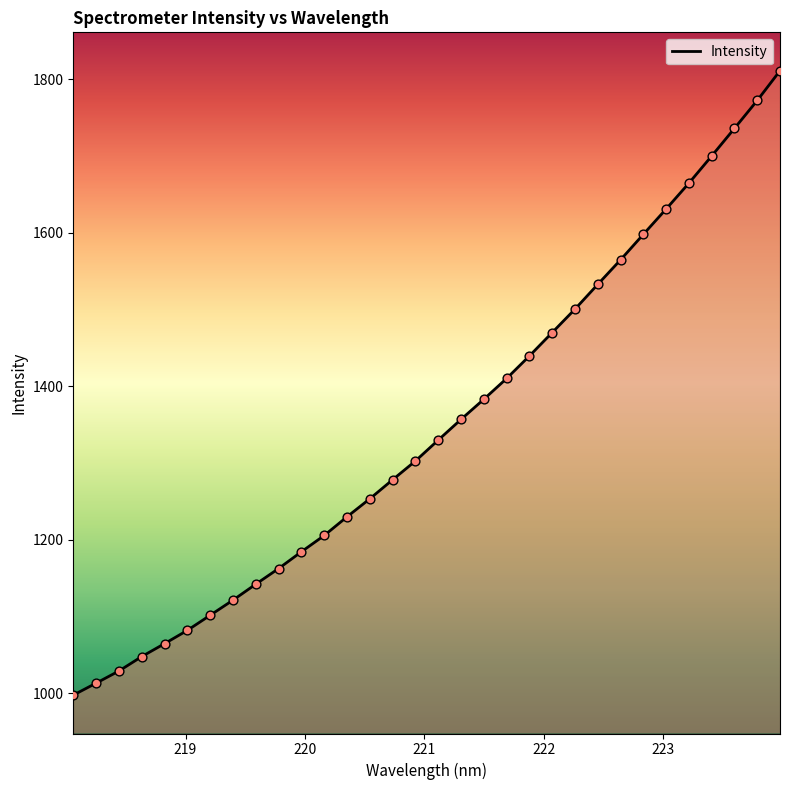

What is the greatest value displayed?

1810.8